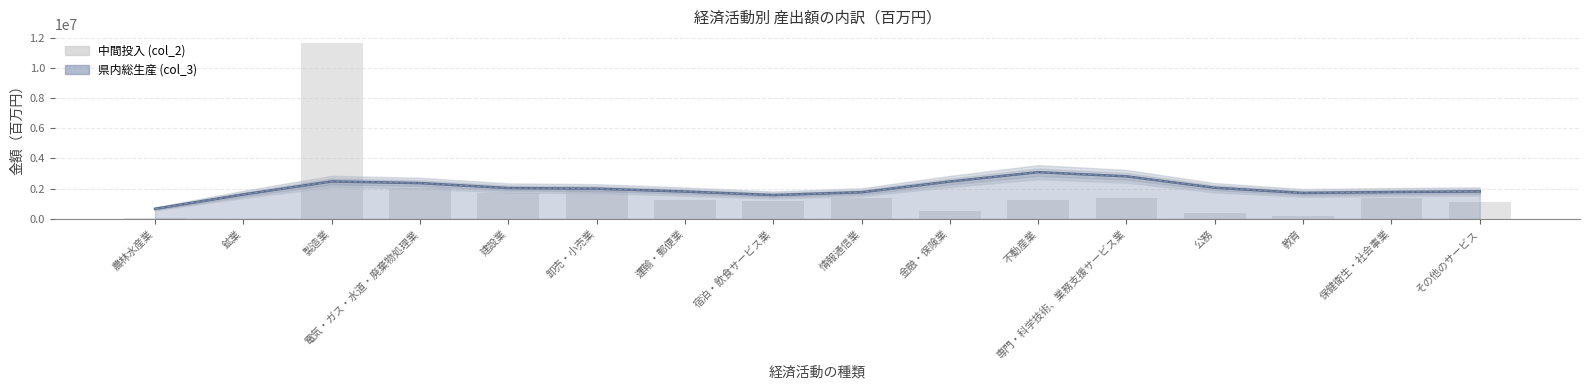

Reading left to right, what are all the values shown in this chart?

53749	5408	11658758	2023136	1736461	1986558	1215090	1173433	1411477	542232	1218683	1358747	360902	200808	1353237	1116340